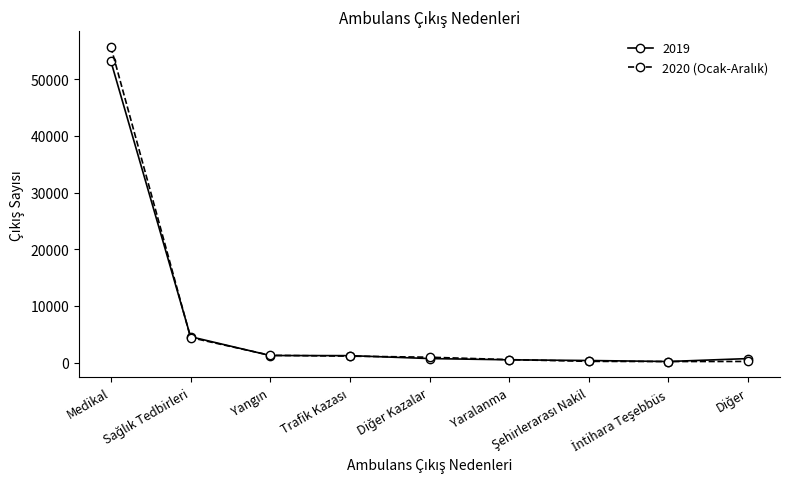

What is the highest value of the 2019 series?

53178